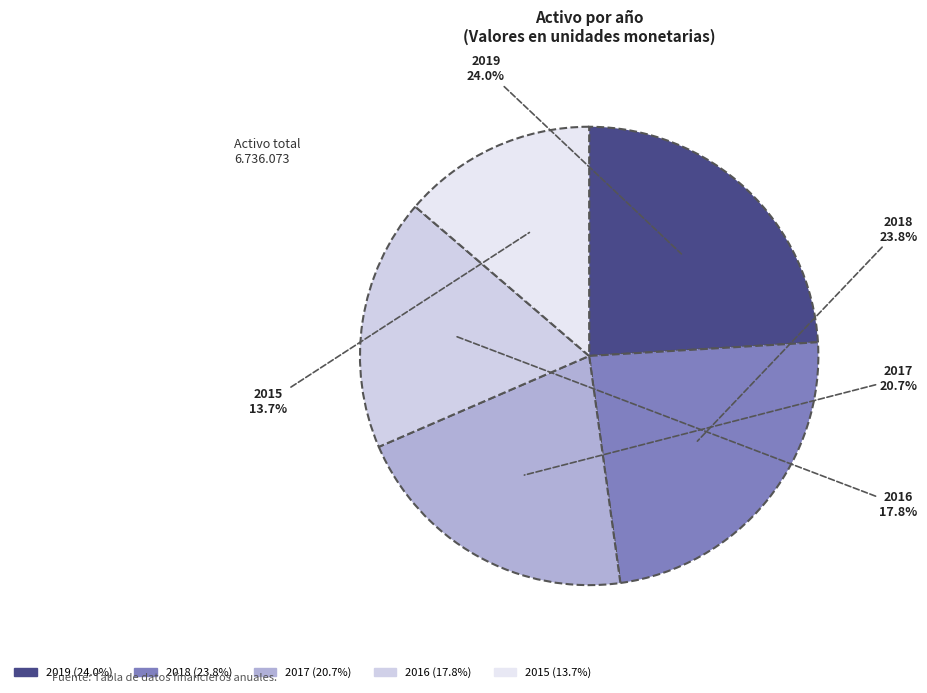

To the nearest percent, what portion does 2015 represent?

14%